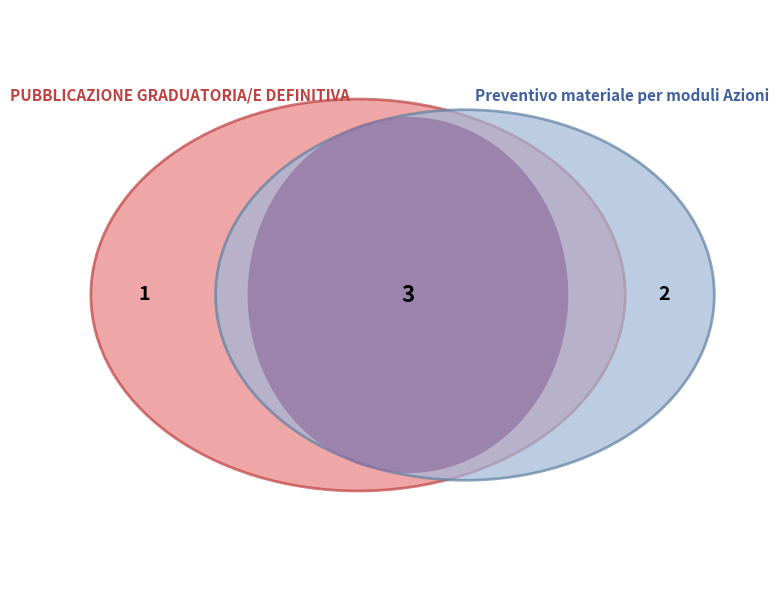

How many slices are in this pie chart?

2